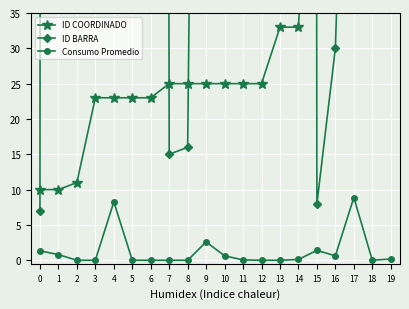

At which category does the chart reach its peak across all series?

1